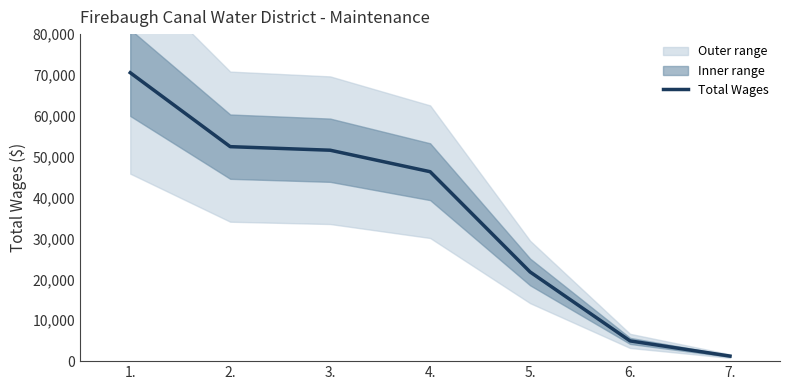

What is the change in value from 2. to 5.?

-30651